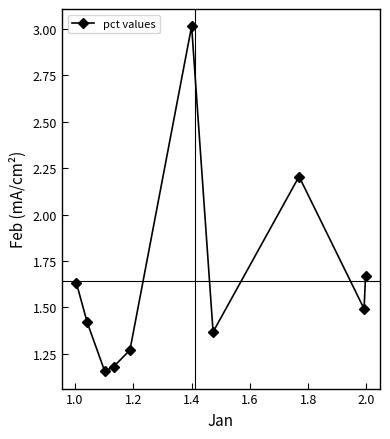

What is the greatest value displayed?

3.0